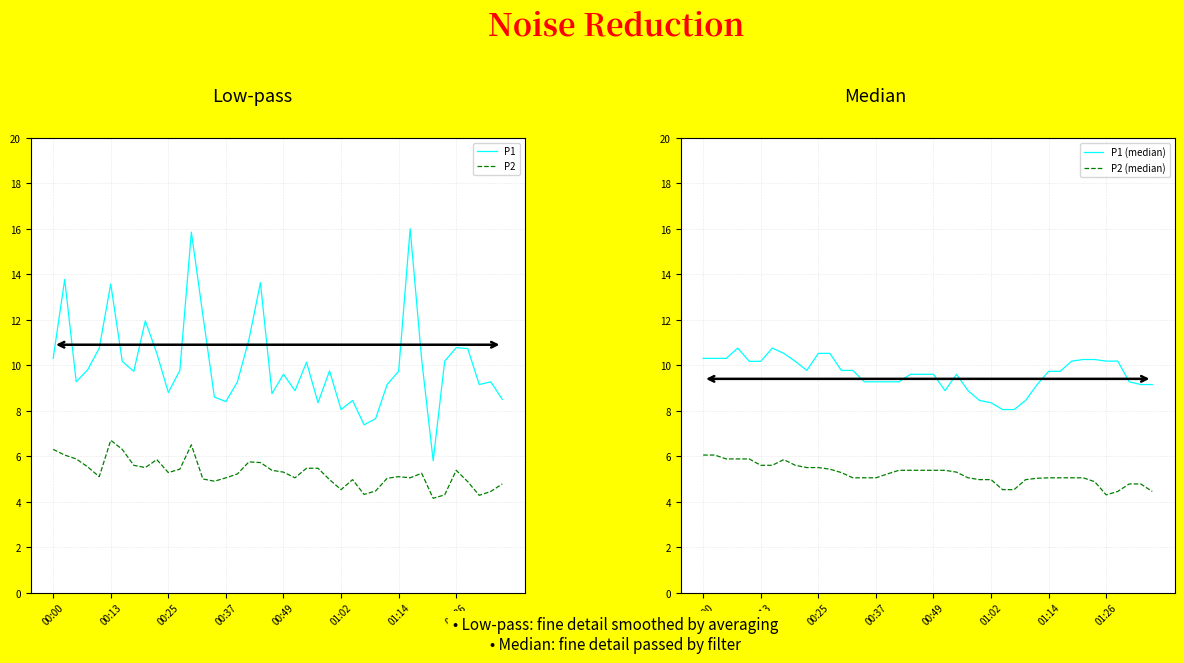

True or false: P1 and P2 intersect in this chart.

False